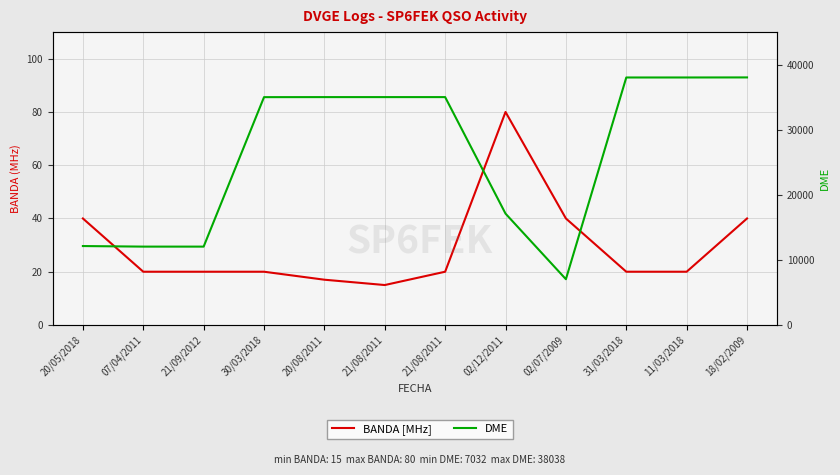

What is the sum of all BANDA [MHz] values?

352